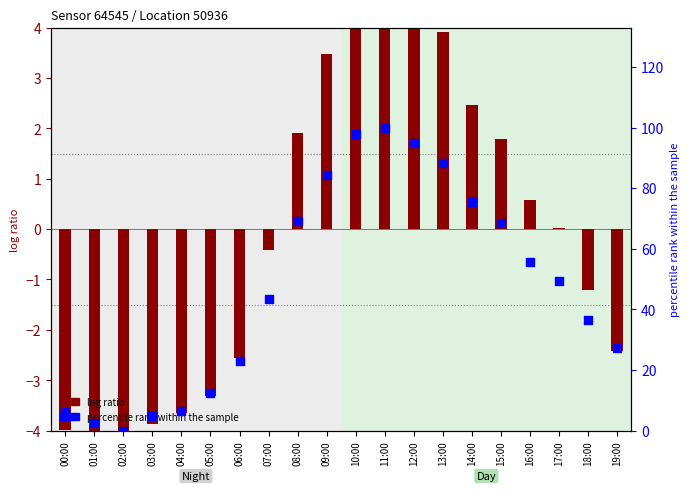

Which series has the largest Y range (max minus min)?

percentile rank within the sample